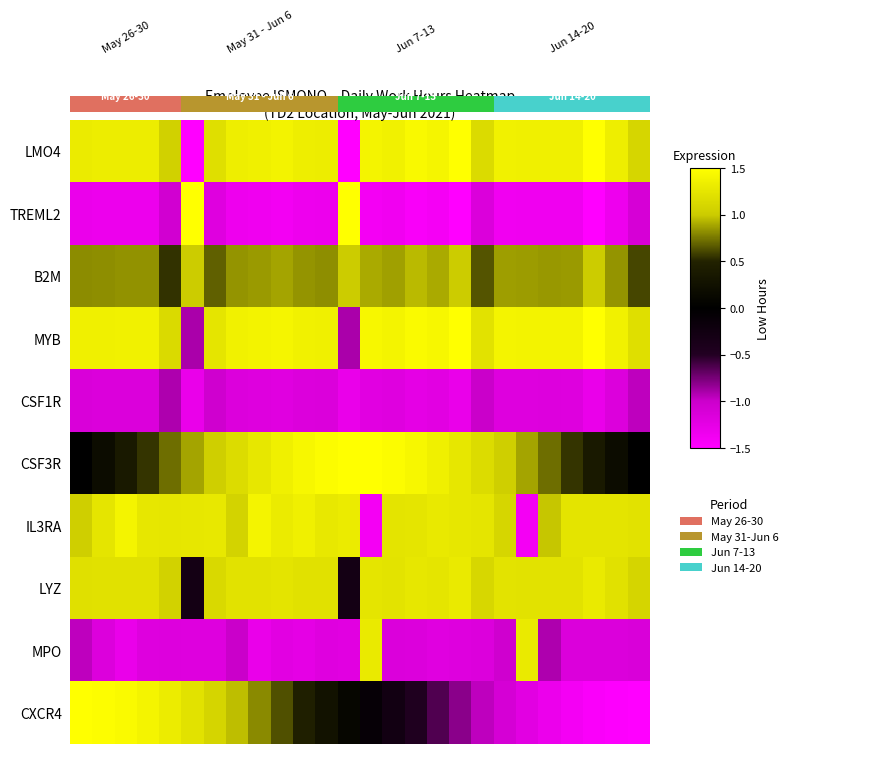

Reading left to right, extract all data points from this chart.

LMO4: 1.3	1.3	1.3	1.3	1.1	-1.5	1.2	1.3	1.4	1.4	1.3	1.3	-1.5	1.4	1.4	1.4	1.4	1.5	1.1	1.4	1.4	1.3	1.4	1.5	1.3	1.1
TREML2: -1.3	-1.3	-1.3	-1.3	-1.1	1.5	-1.2	-1.3	-1.4	-1.4	-1.3	-1.3	1.5	-1.4	-1.4	-1.4	-1.4	-1.5	-1.1	-1.4	-1.4	-1.3	-1.4	-1.5	-1.3	-1.1
B2M: 0.8	0.8	0.8	0.8	0.6	1.0	0.7	0.8	0.9	0.9	0.8	0.8	1.0	0.9	0.9	0.9	0.9	1.0	0.6	0.9	0.9	0.8	0.9	1.0	0.8	0.6
MYB: 1.3	1.4	1.4	1.4	1.1	-0.9	1.2	1.4	1.4	1.4	1.4	1.4	-0.9	1.4	1.4	1.5	1.4	1.5	1.2	1.4	1.4	1.4	1.4	1.5	1.4	1.2
CSF1R: -1.1	-1.1	-1.2	-1.2	-0.9	-1.3	-1.0	-1.2	-1.2	-1.2	-1.2	-1.1	-1.3	-1.2	-1.2	-1.3	-1.2	-1.3	-1.0	-1.2	-1.2	-1.2	-1.2	-1.3	-1.2	-1.0
CSF3R: 0.0	0.2	0.4	0.6	0.7	0.9	1.0	1.2	1.3	1.4	1.4	1.5	1.5	1.5	1.5	1.4	1.4	1.3	1.2	1.0	0.9	0.7	0.6	0.4	0.2	0.0
IL3RA: 1.0	1.2	1.4	1.3	1.3	1.3	1.3	1.1	1.4	1.3	1.3	1.3	1.3	-1.4	1.2	1.2	1.3	1.3	1.2	1.1	-1.4	1.0	1.2	1.2	1.2	1.2
LYZ: 1.2	1.2	1.2	1.2	1.1	-0.3	1.1	1.2	1.2	1.2	1.2	1.2	-0.3	1.2	1.2	1.3	1.2	1.3	1.1	1.2	1.2	1.2	1.2	1.3	1.2	1.1
MPO: -1.0	-1.2	-1.3	-1.2	-1.2	-1.2	-1.2	-1.0	-1.3	-1.2	-1.3	-1.2	-1.2	1.3	-1.1	-1.2	-1.2	-1.2	-1.2	-1.0	1.3	-0.9	-1.2	-1.2	-1.1	-1.1
CXCR4: 1.5	1.5	1.5	1.4	1.3	1.2	1.1	1.0	0.8	0.6	0.5	0.3	0.1	-0.1	-0.3	-0.5	-0.6	-0.8	-1.0	-1.1	-1.2	-1.3	-1.4	-1.5	-1.5	-1.5